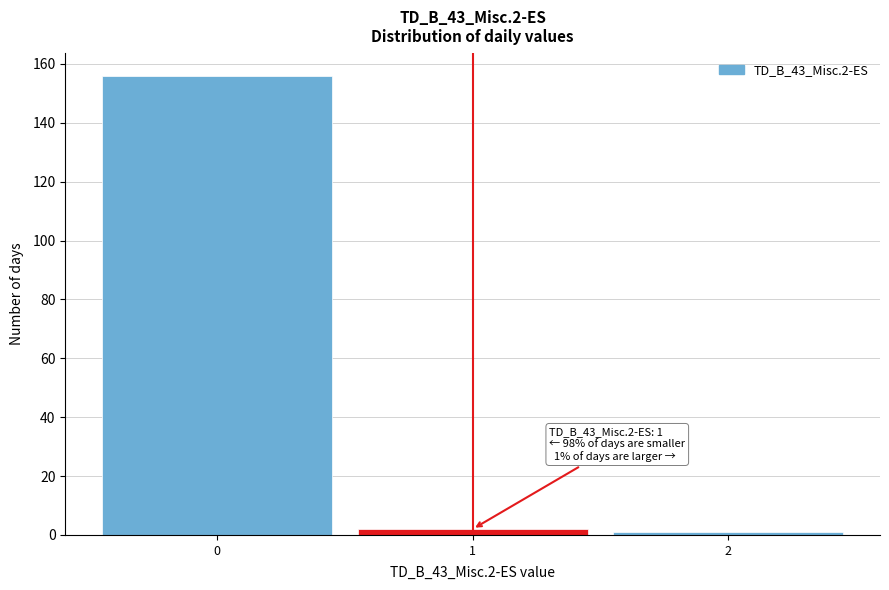

Which range on the x-axis has the tallest bar?

-0.5 to 0.5